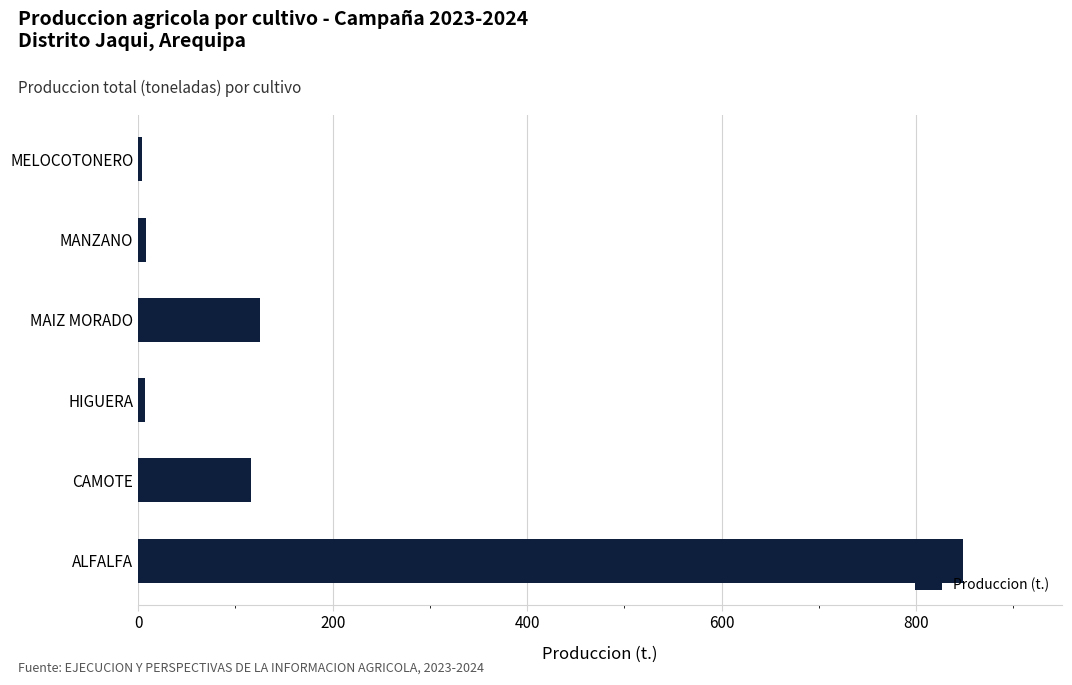

Which category has the highest value across all series?

ALFALFA